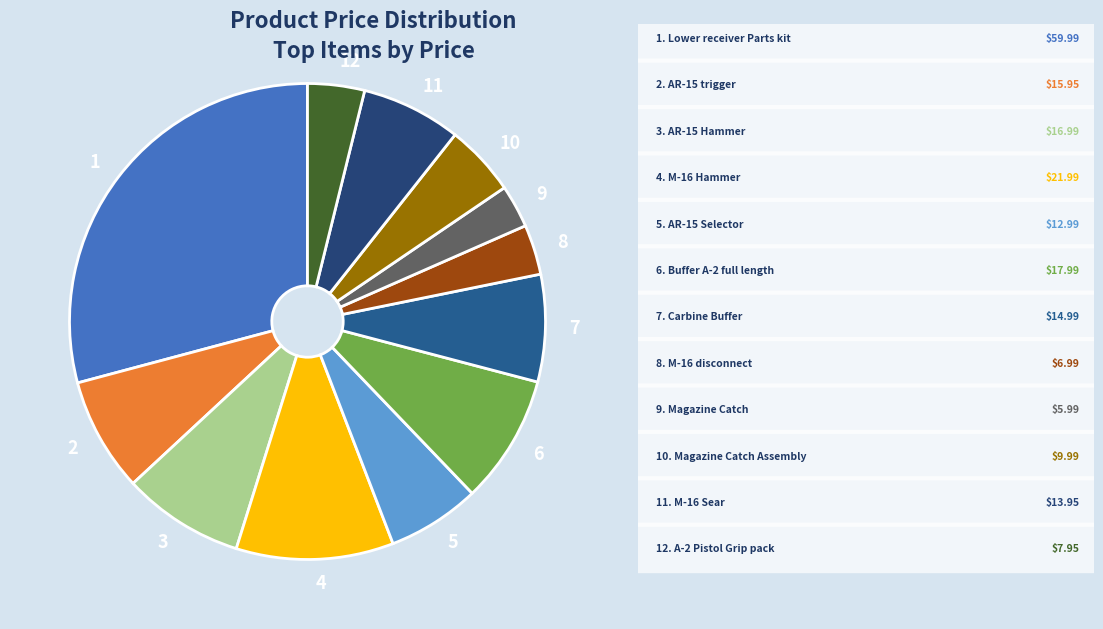

Combined, do 6 and 5 account for over 50%?

No